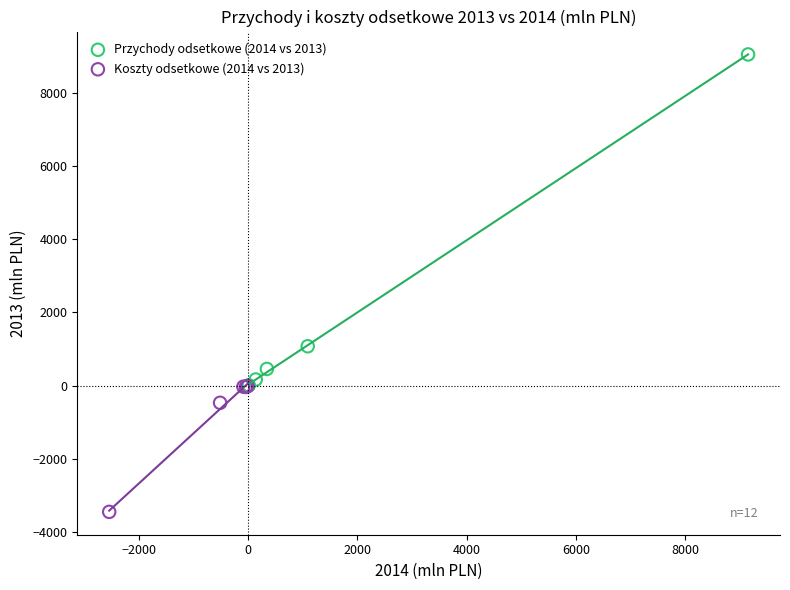

Which series contains the highest Y value?

Przychody odsetkowe (2014 vs 2013)